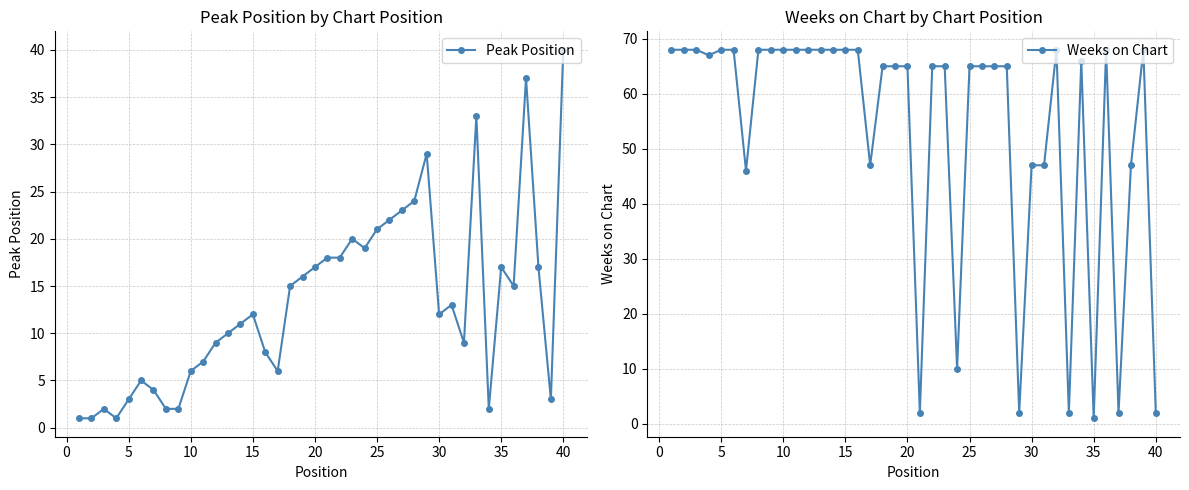

What is the value of the Peak Position point at the 36th from the left?

2